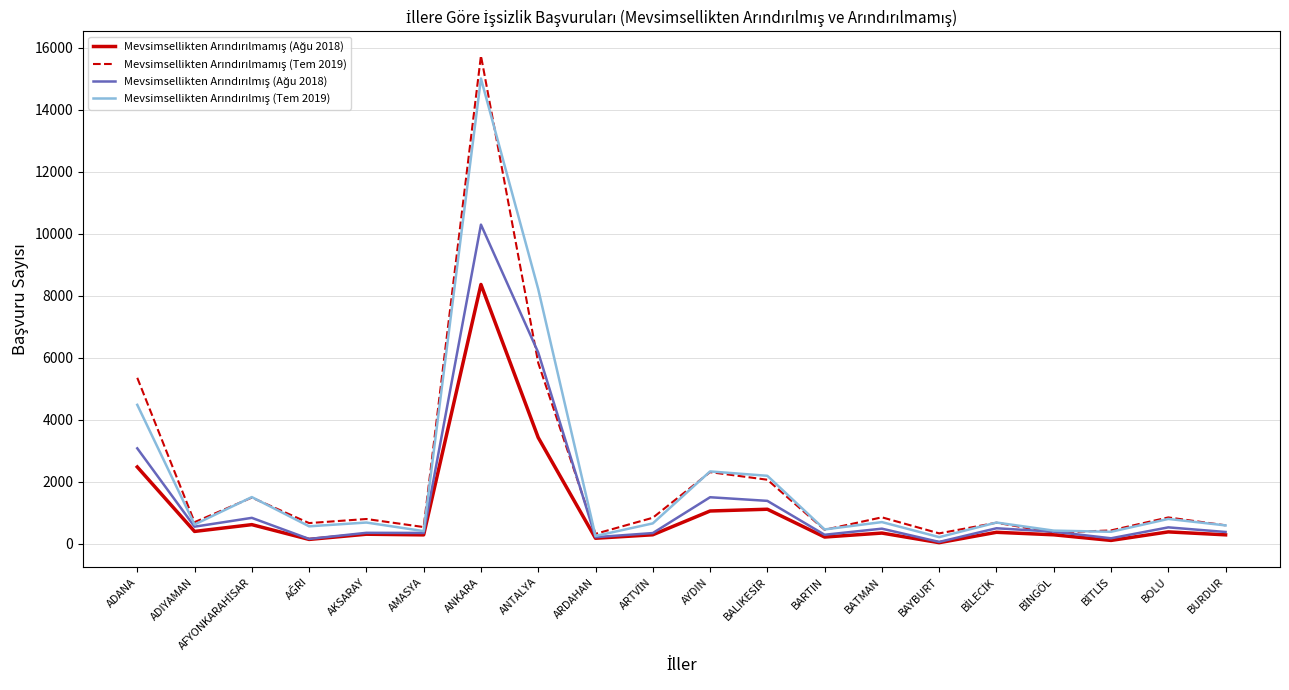

What is the greatest value displayed?

15744